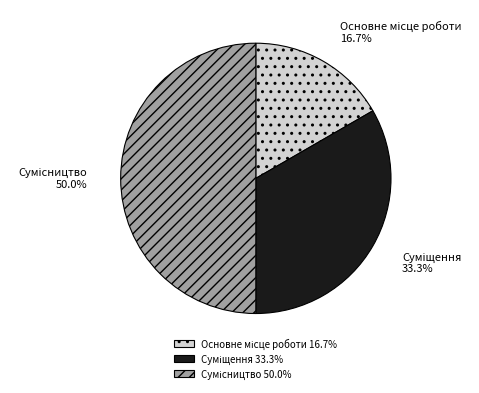

To the nearest percent, what is the average slice percentage?

33%